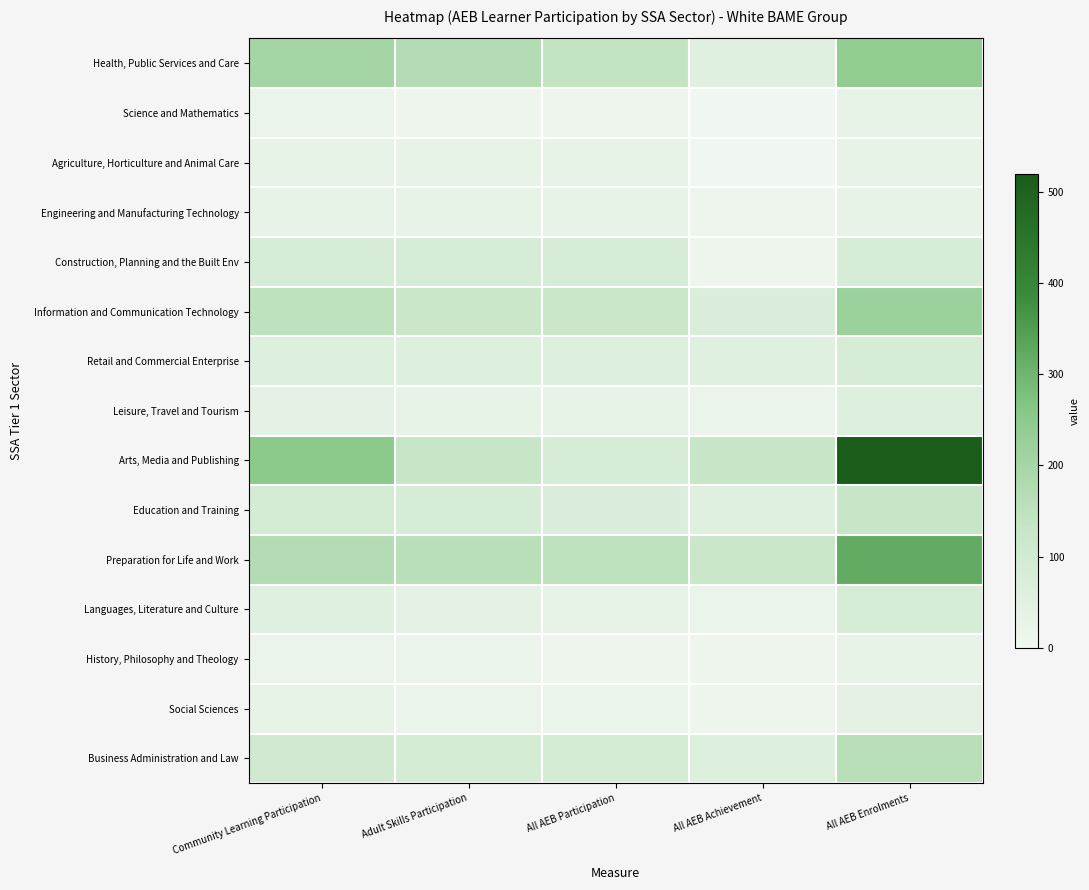

What is the total value across all series at Adult Skills Participation?

1070